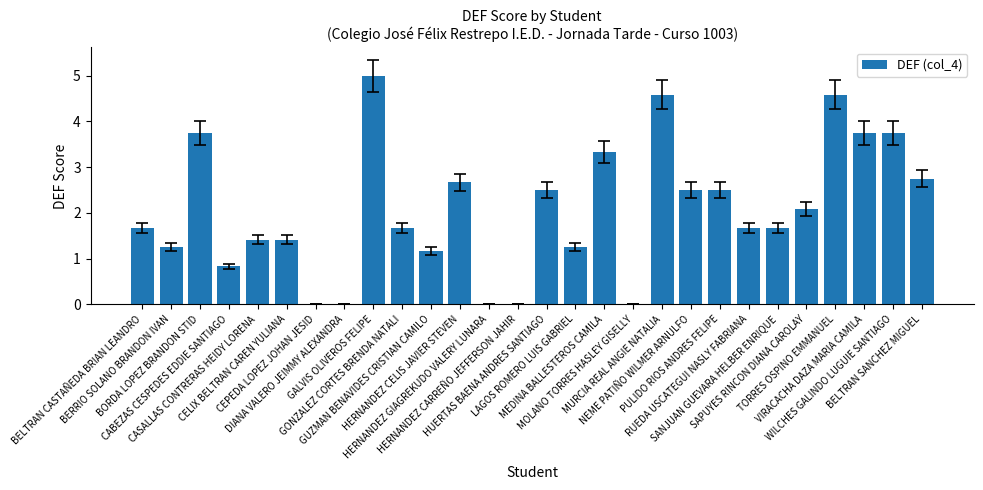

What is the greatest value displayed?

5.0